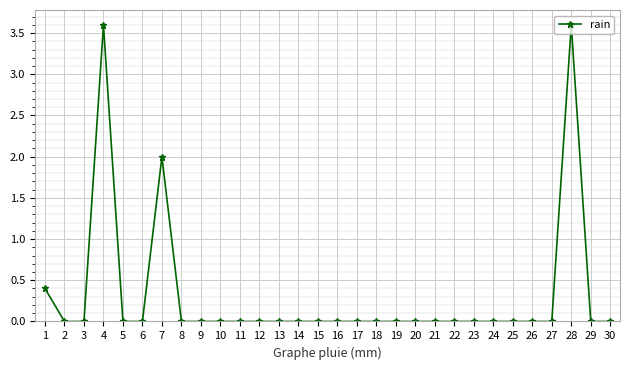

The value at 3 is 0.0. True or false?

True